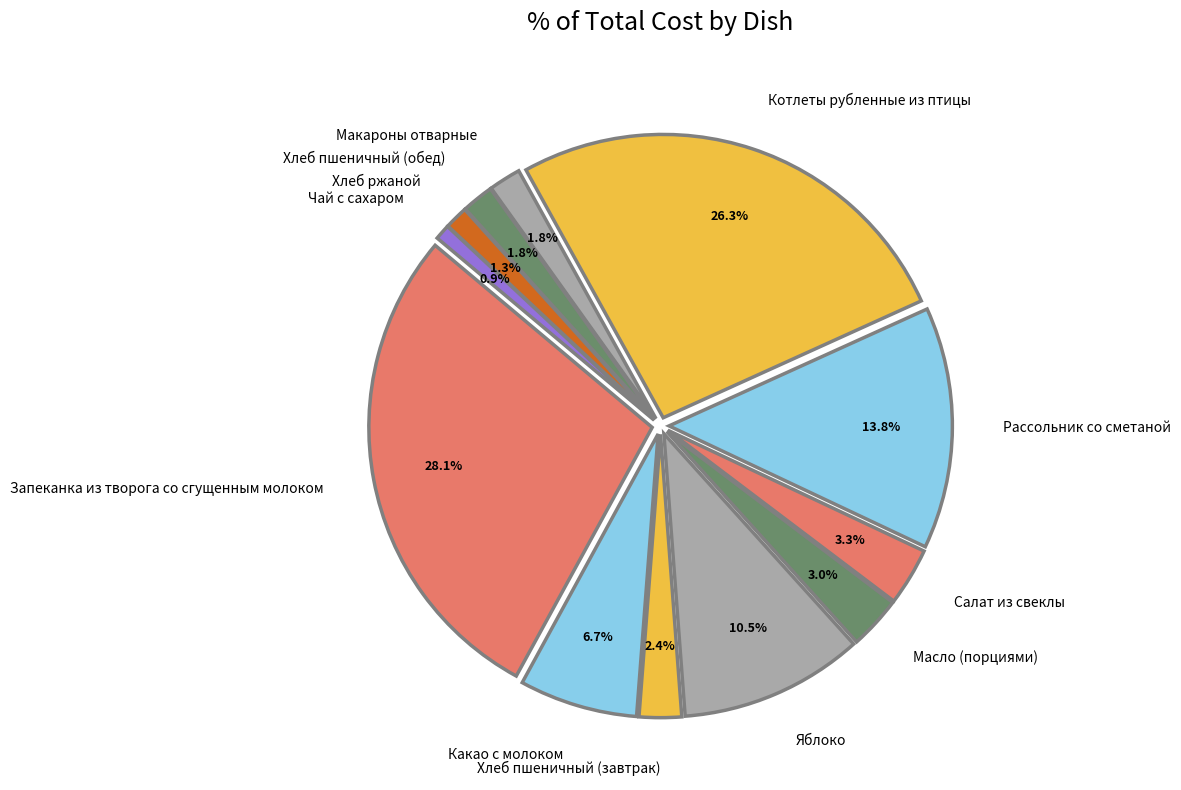

Count the number of slices in the pie.

12